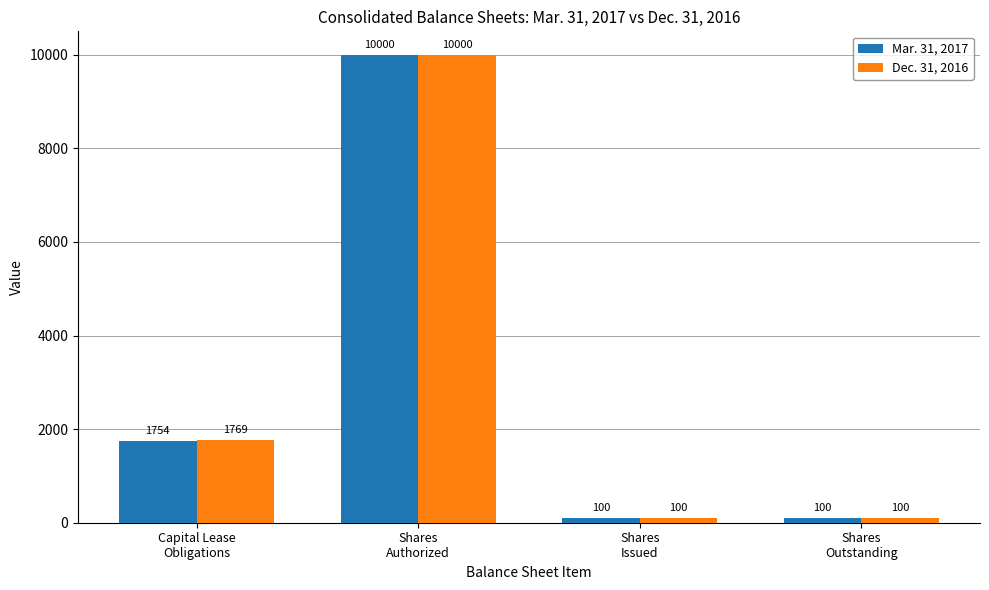

What is the sum of the Dec. 31, 2016 values at Capital Lease
Obligations and Shares
Authorized?

11769